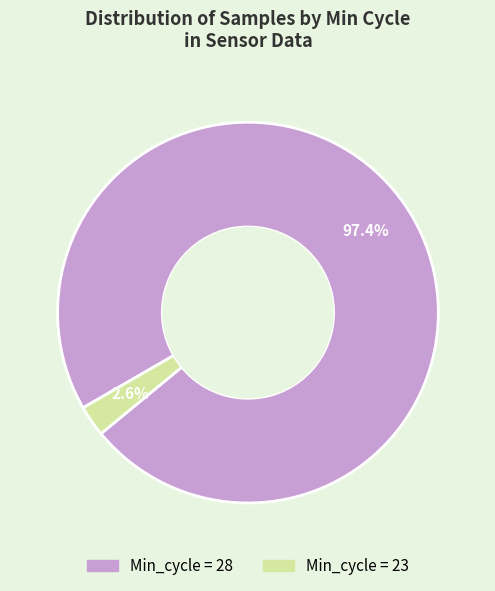

Does any single category account for the majority?

Yes